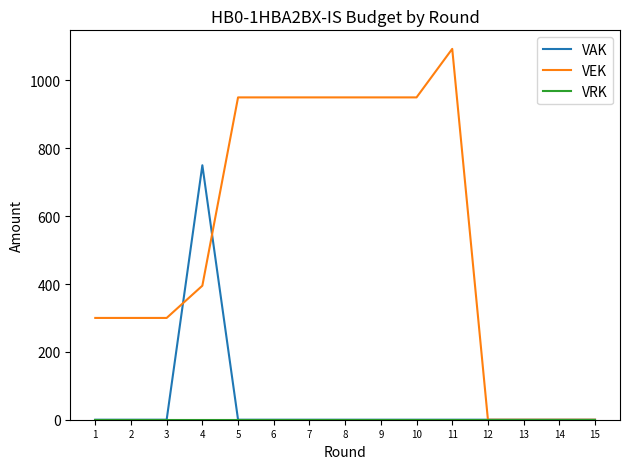

Which series changed the most between 2 and 8?

VEK